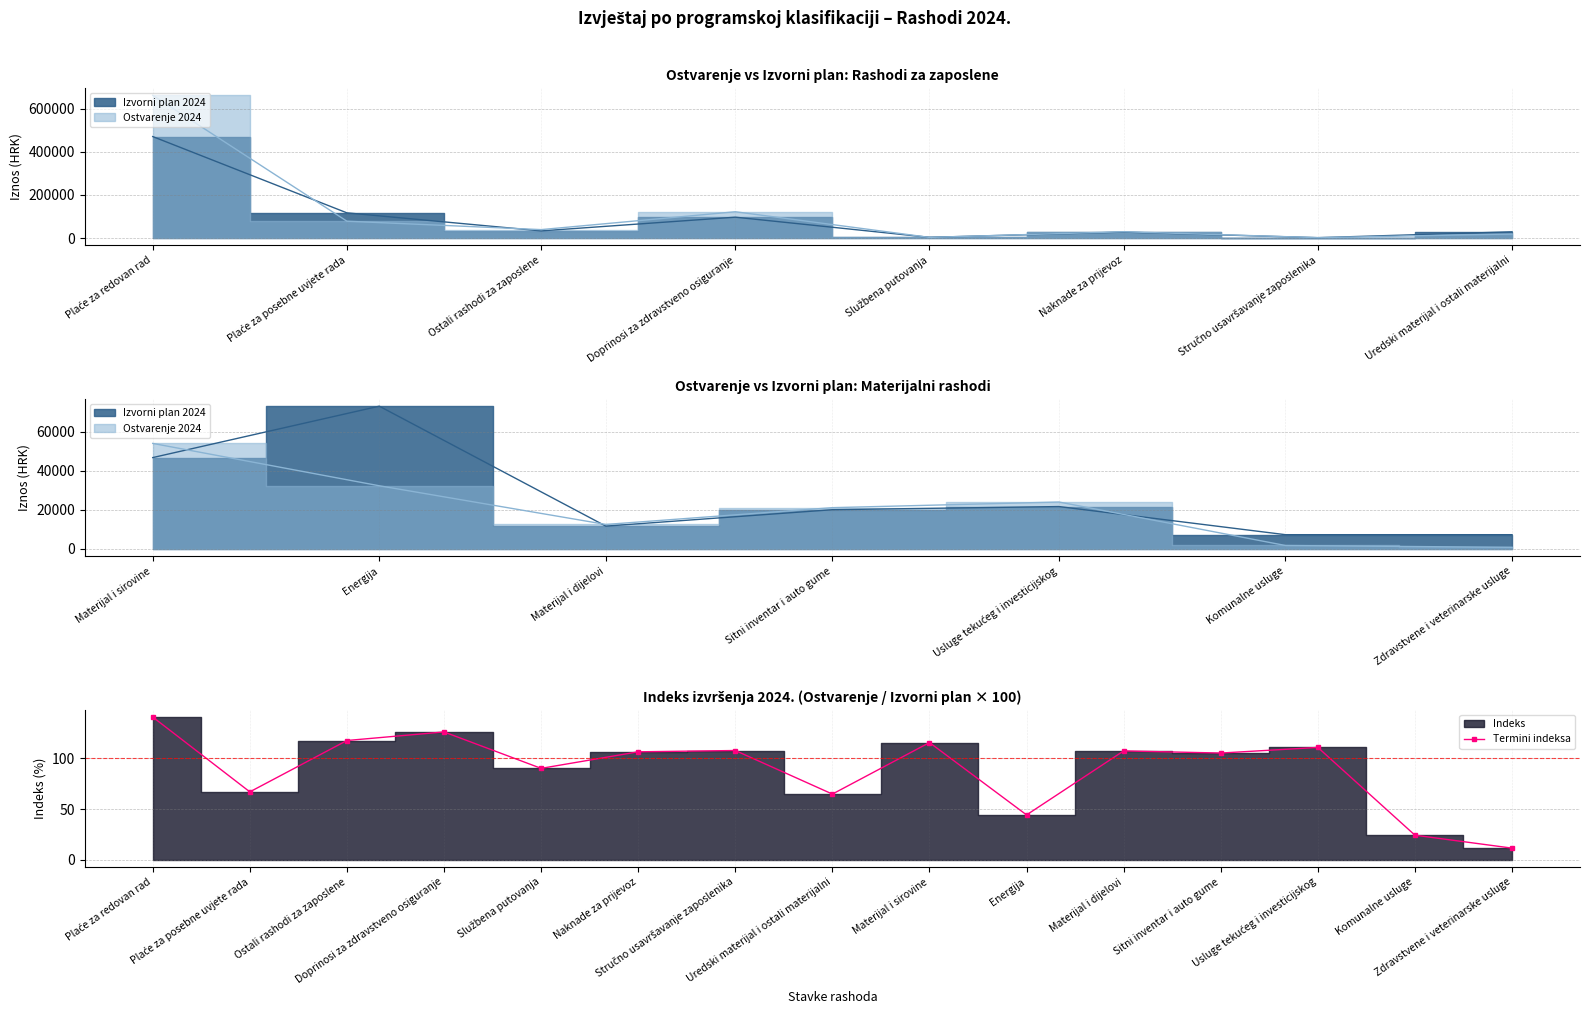

How many values in the Termini indeksa series exceed 106?

8